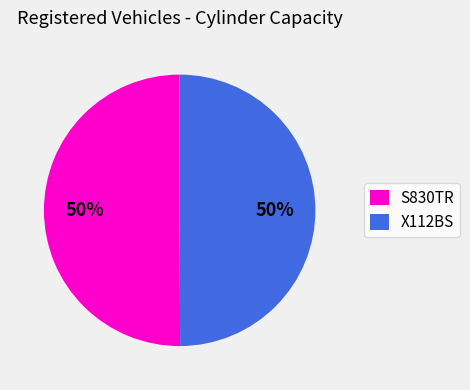

What is the ratio of the value at X112BS to the value at S830TR?

1.0